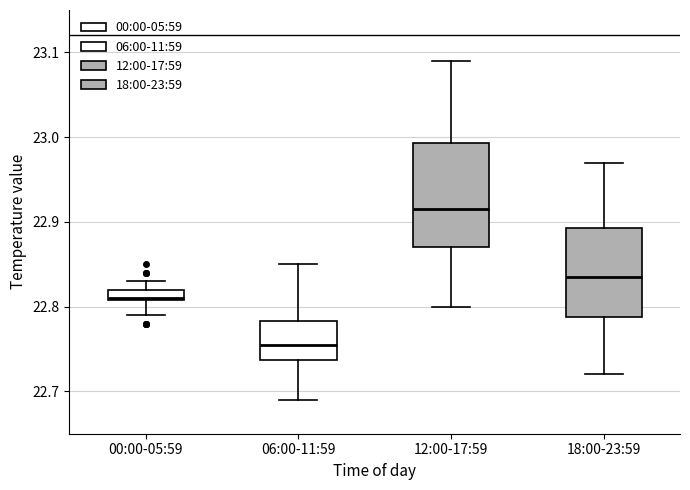

Comparing the boxes themselves (not the whiskers), which one is the tallest?

12:00-17:59